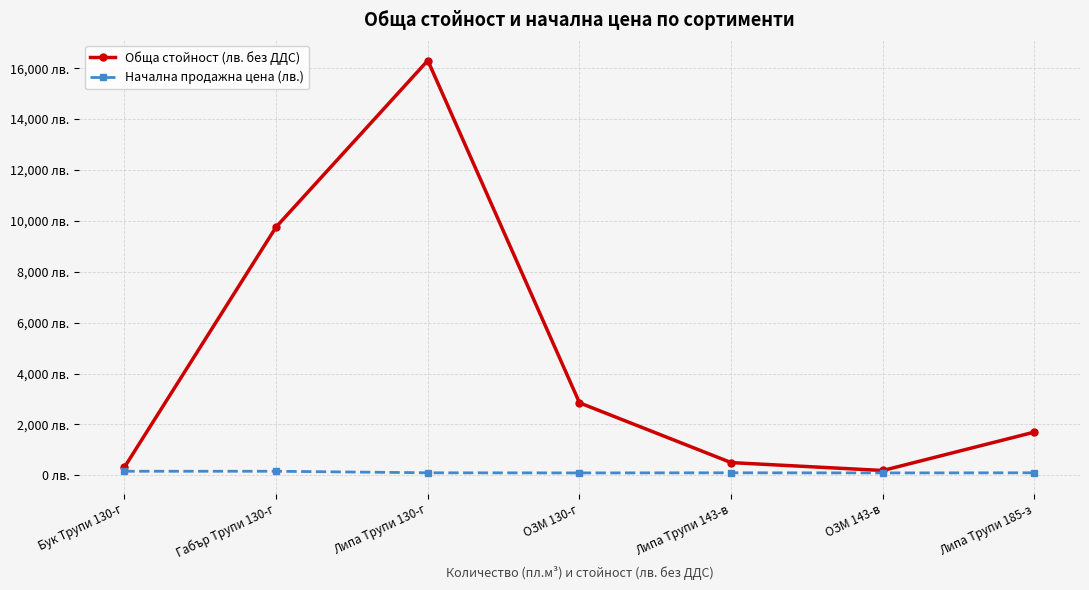

Which series changed the most between ОЗМ 143-в and Липа Трупи 185-з?

Обща стойност (лв. без ДДС)